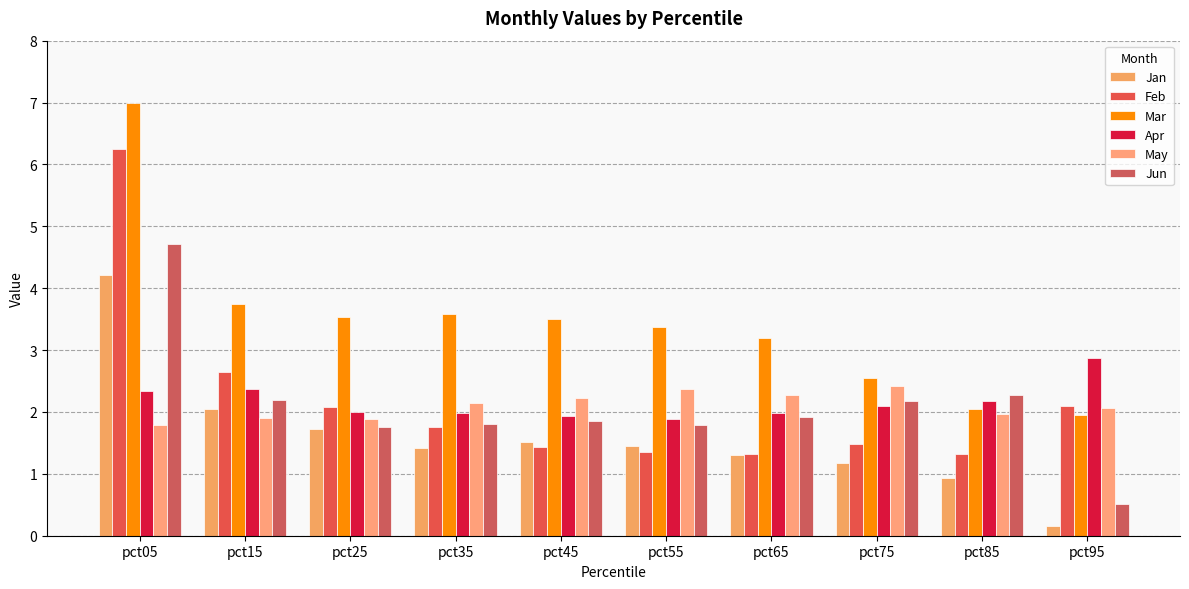

Is it true that Mar equals 4.6 at pct75?

False